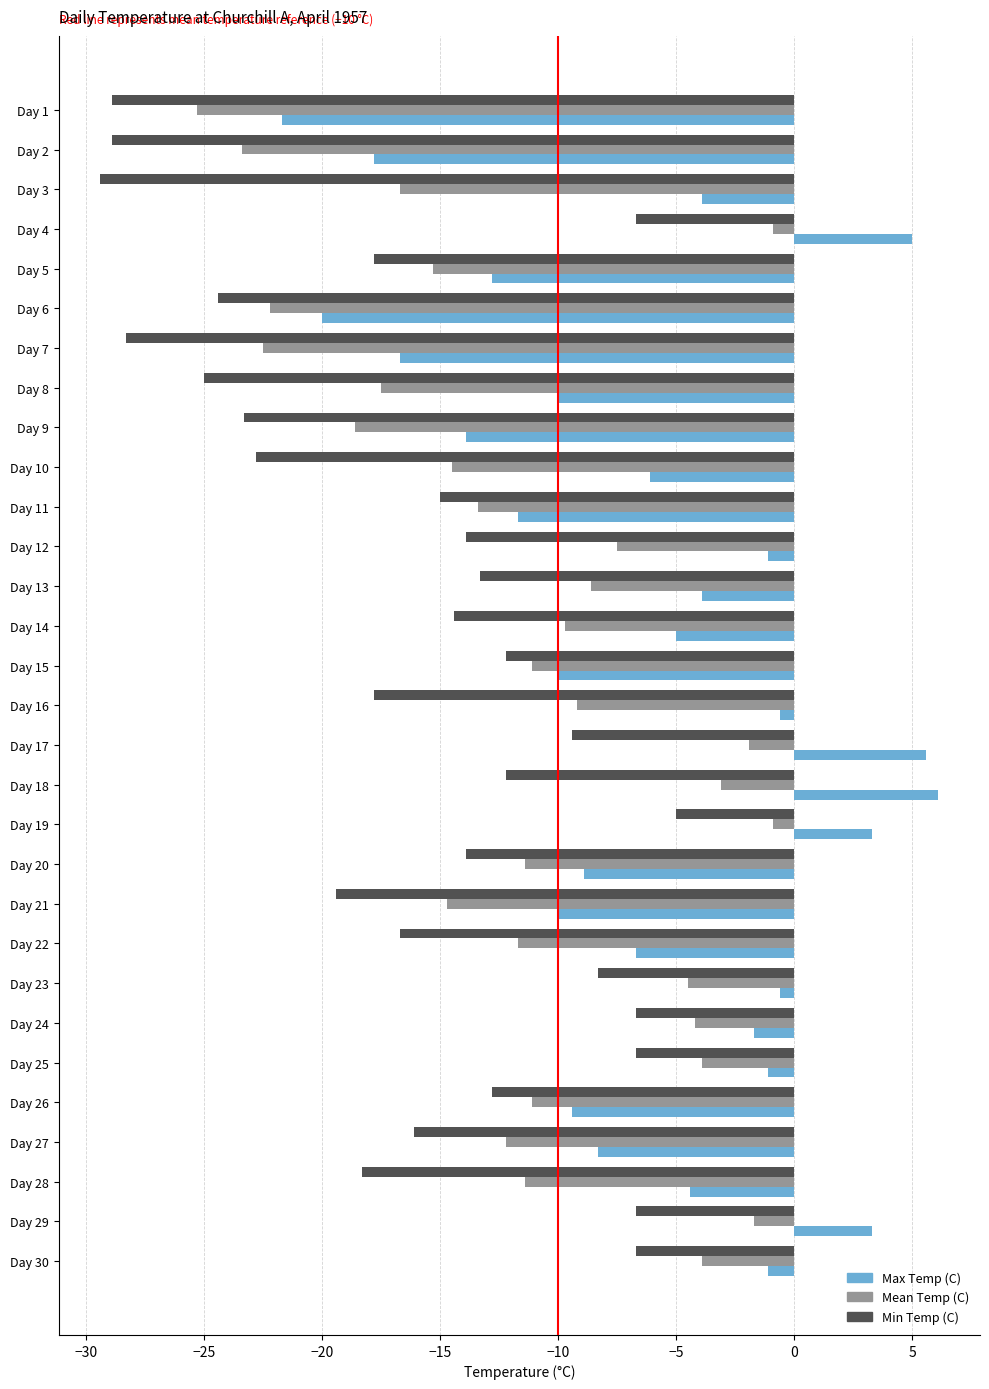

Rank the series by their average value, from lowest to highest.

Min Temp (C), Mean Temp (C), Max Temp (C)